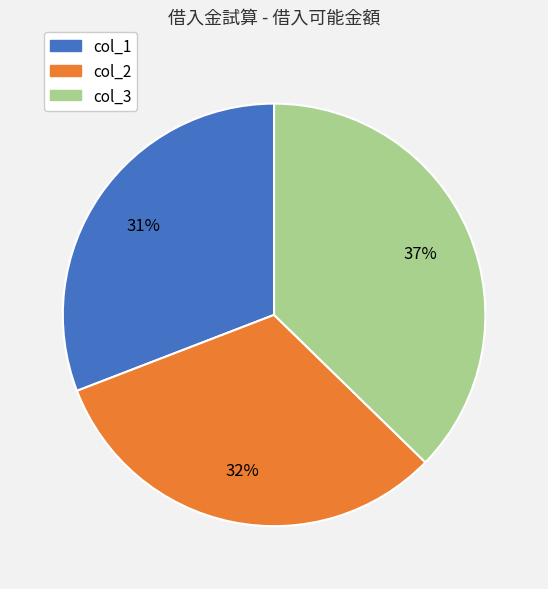

Is the sum of col_3 and col_2 greater than half?

Yes